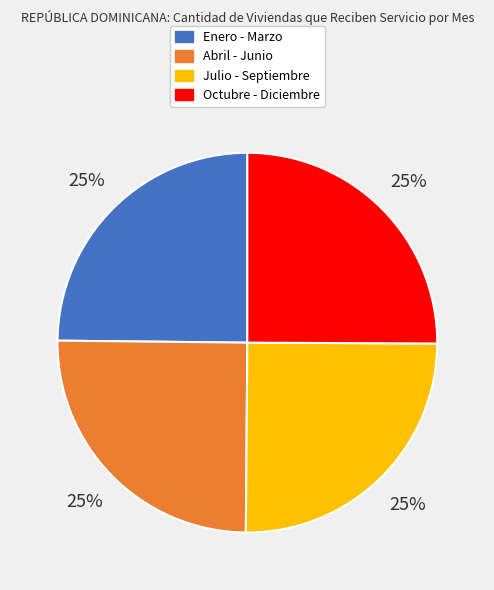

The Julio - Septiembre slice represents 25% of the pie. True or false?

True